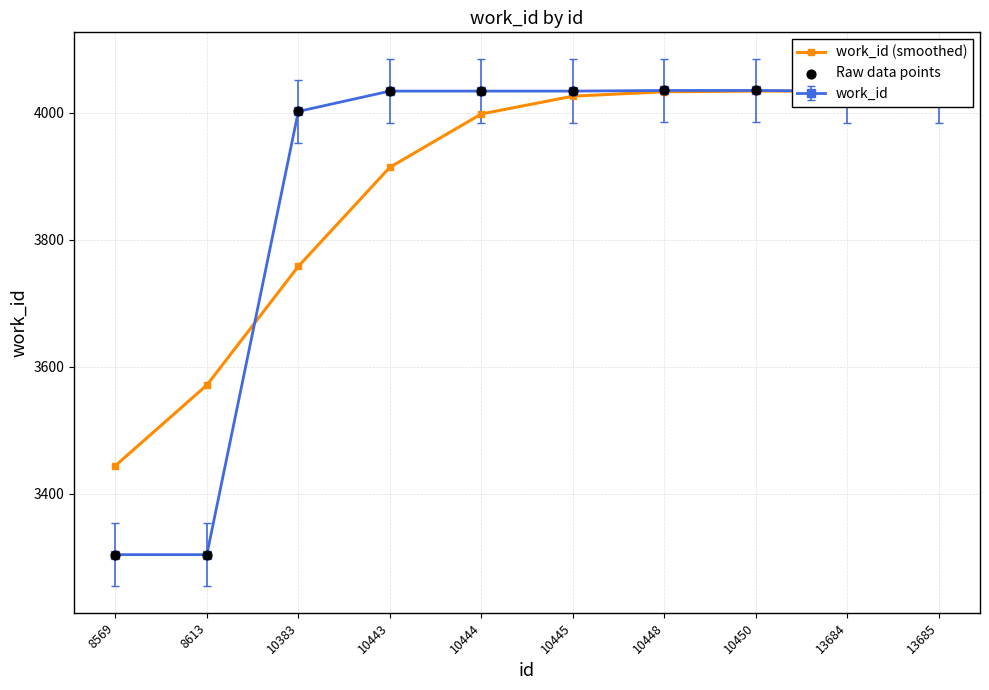

Which series reaches the minimum Y coordinate?

Raw data points